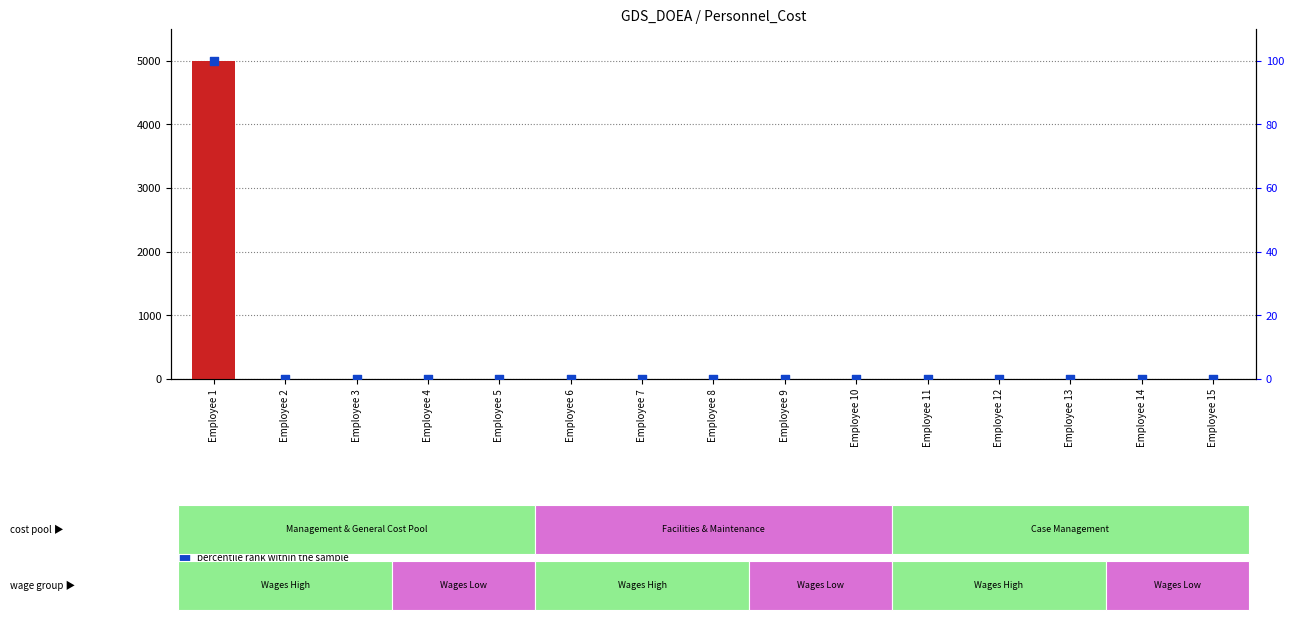

At how many categories does at least one series exceed 4593?

1